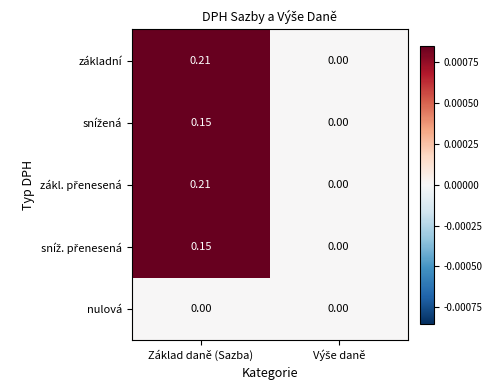

Is the value of základní at Základ daně (Sazba) greater than the value of nulová at Základ daně (Sazba)?

Yes